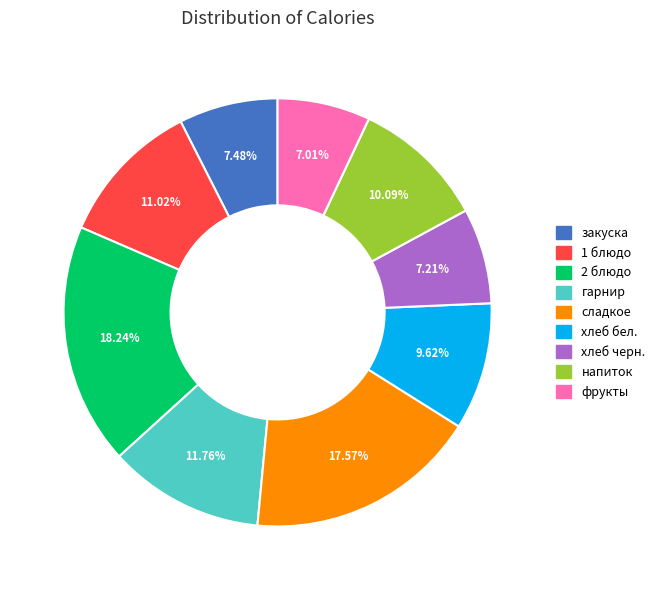

Do 2 блюдо and закуска together represent more than half of the pie?

No